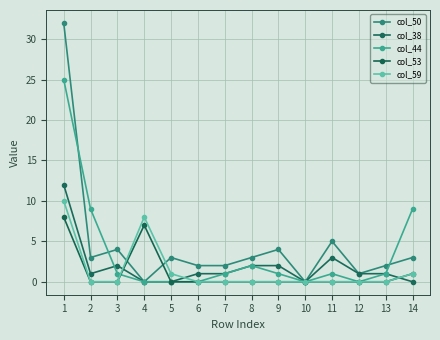

The col_53 series shows -5 at 1. True or false?

False